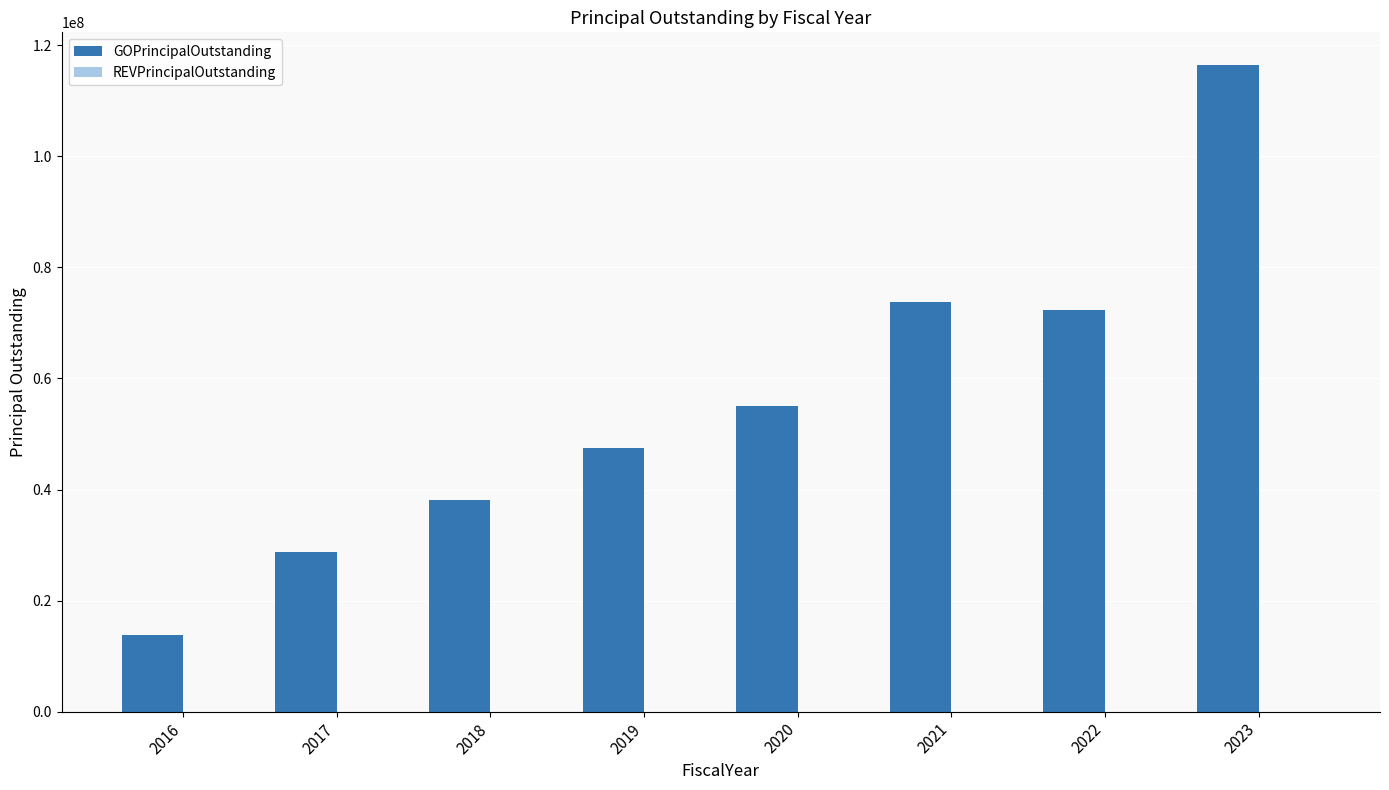

What is the change in value from 2016 to 2021?

+60000000